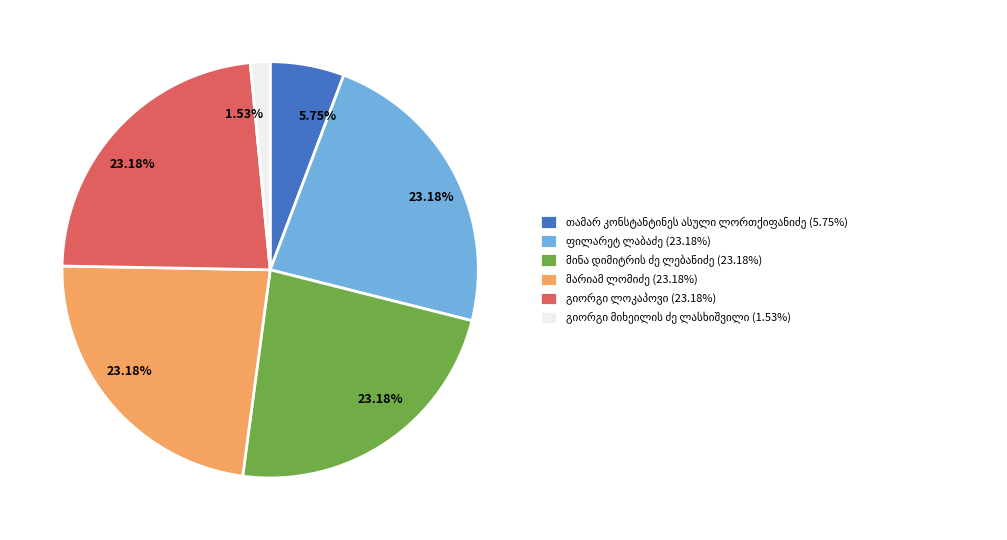

Does any single category account for the majority?

No